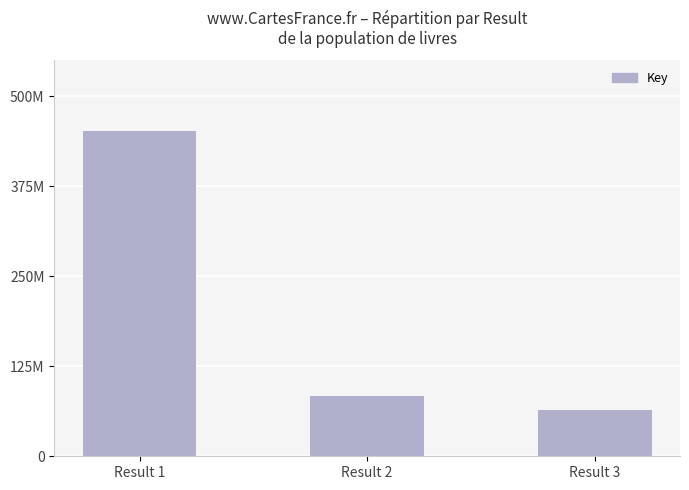

Are the bars horizontal?

No